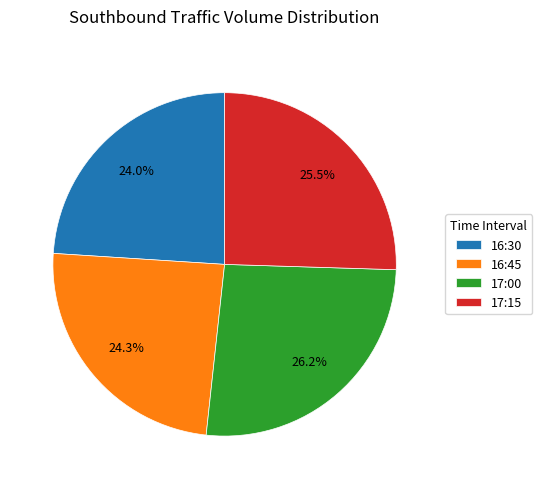

Which slice is the largest?

17:00